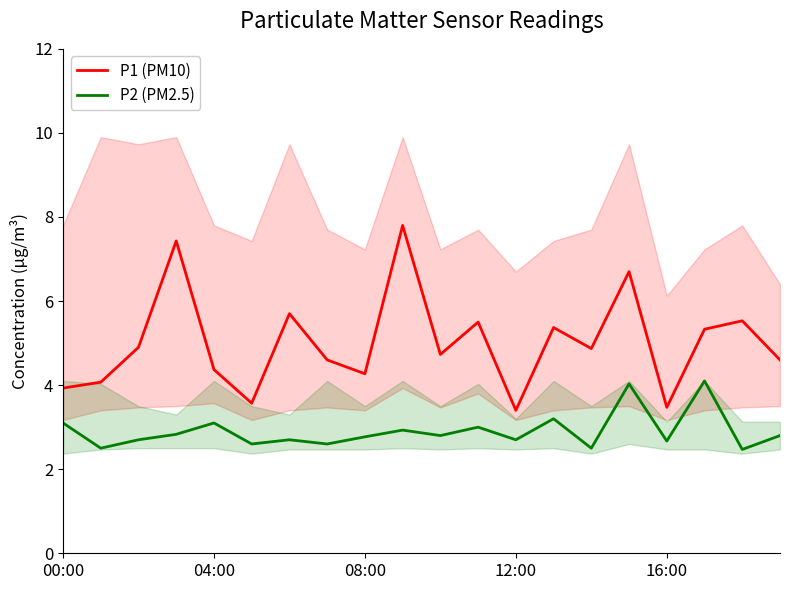

What position from the right is 7?

13